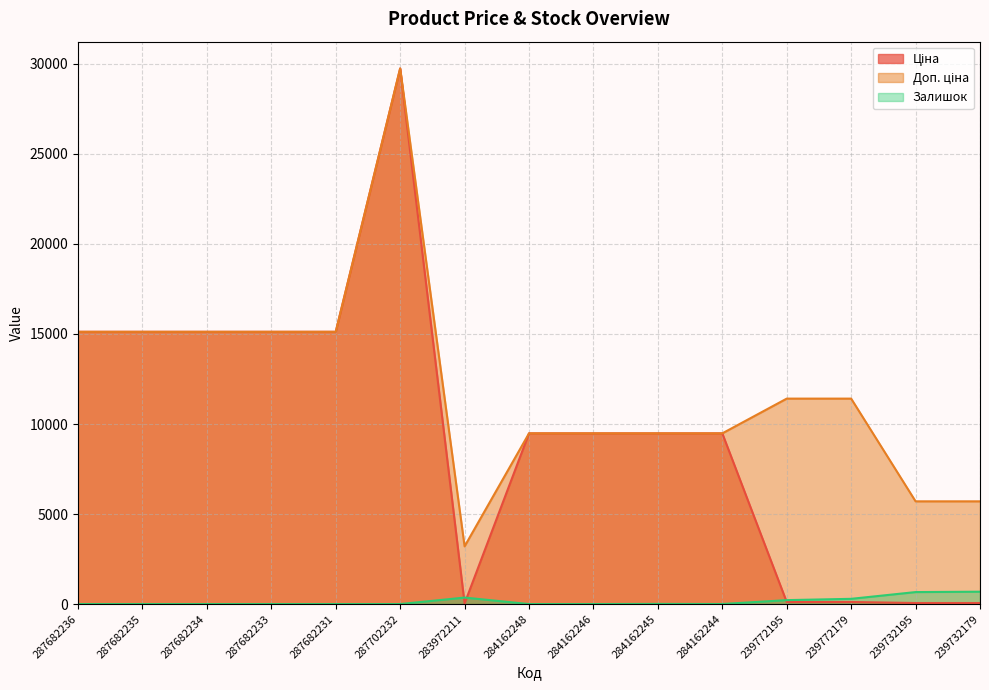

Is it true that Доп. ціна equals 9480.1 at 284162245?

True